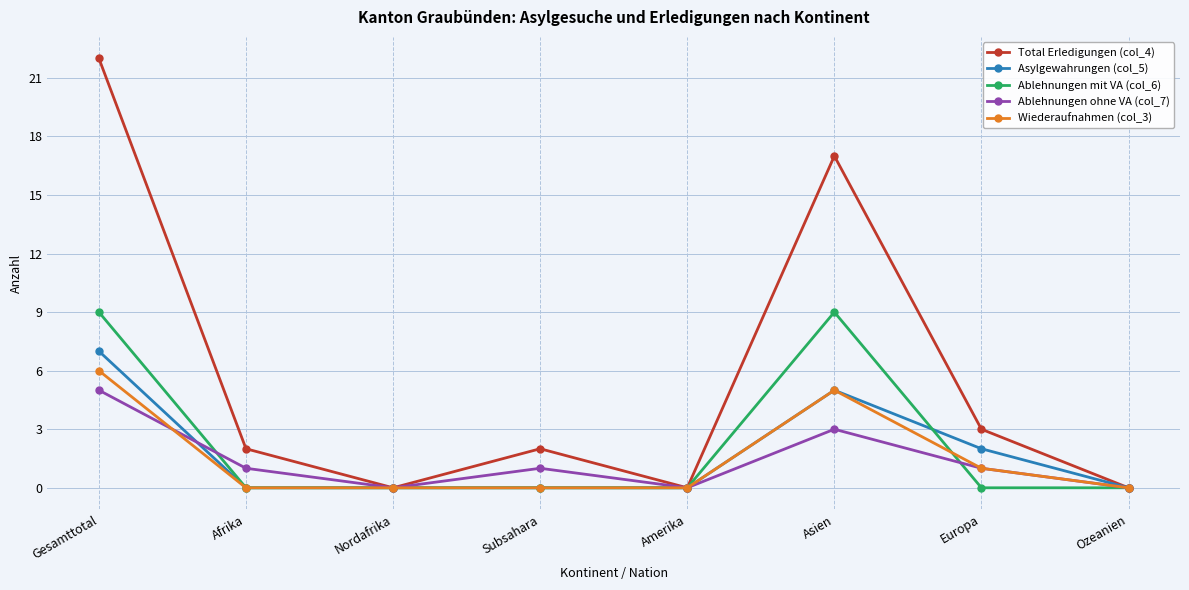

What is the value of the Total Erledigungen (col_4) point at the 6th from the left?

17